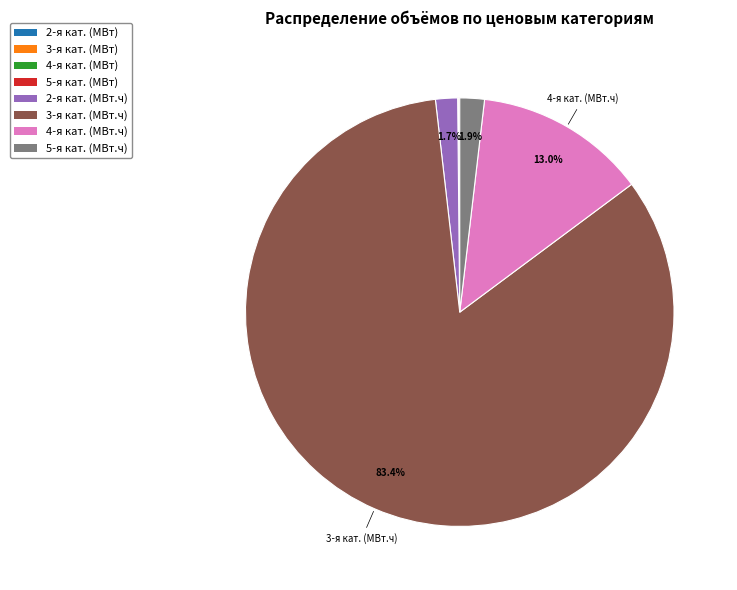

Is there any slice that represents more than half of the pie?

Yes